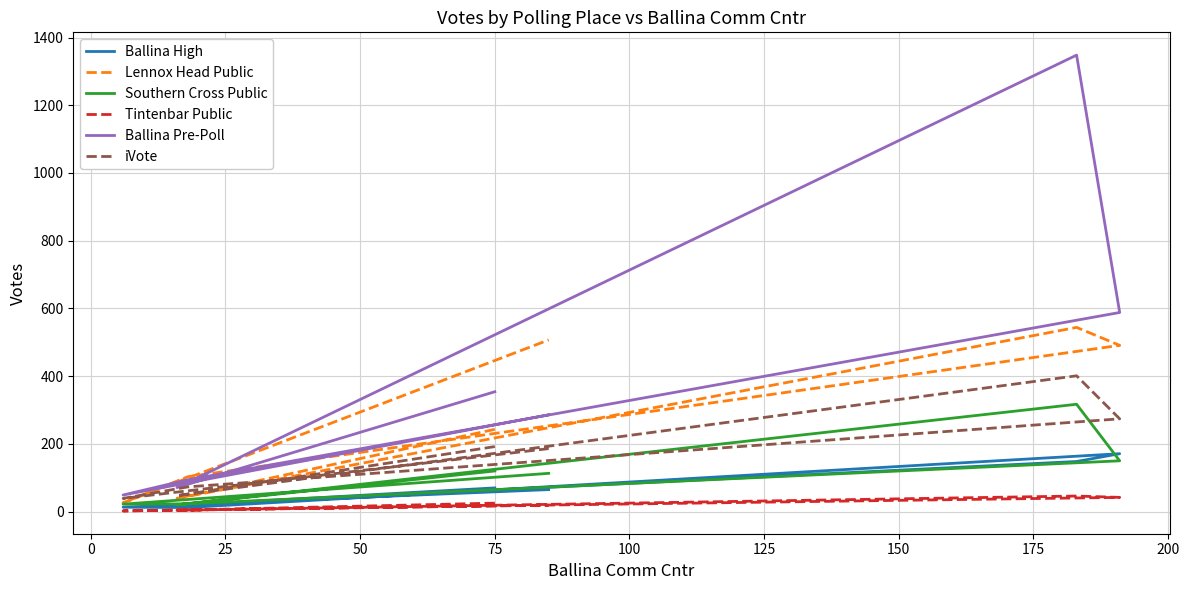

True or false: Lennox Head Public and Southern Cross Public intersect in this chart.

False